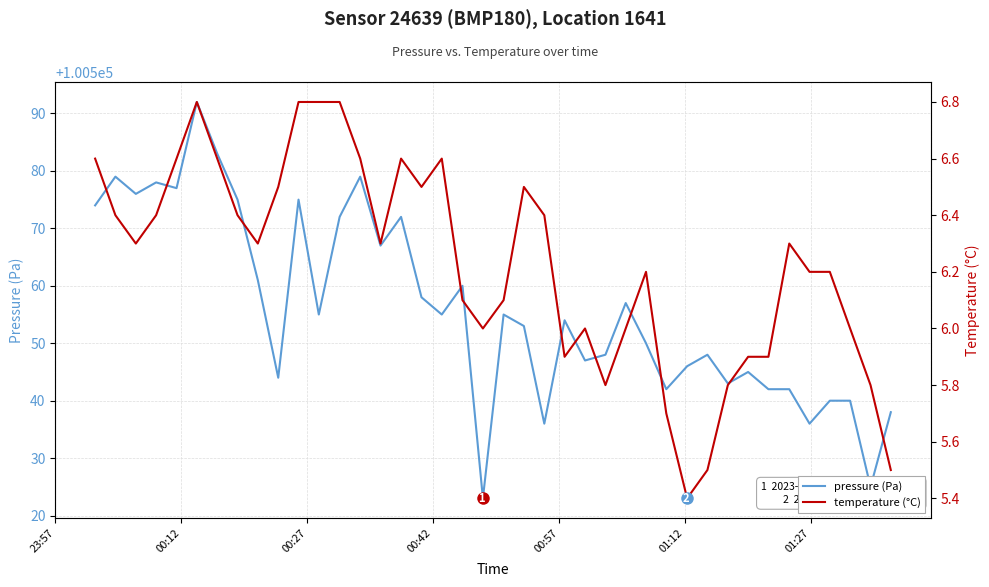

How many lines are shown in the chart?

2